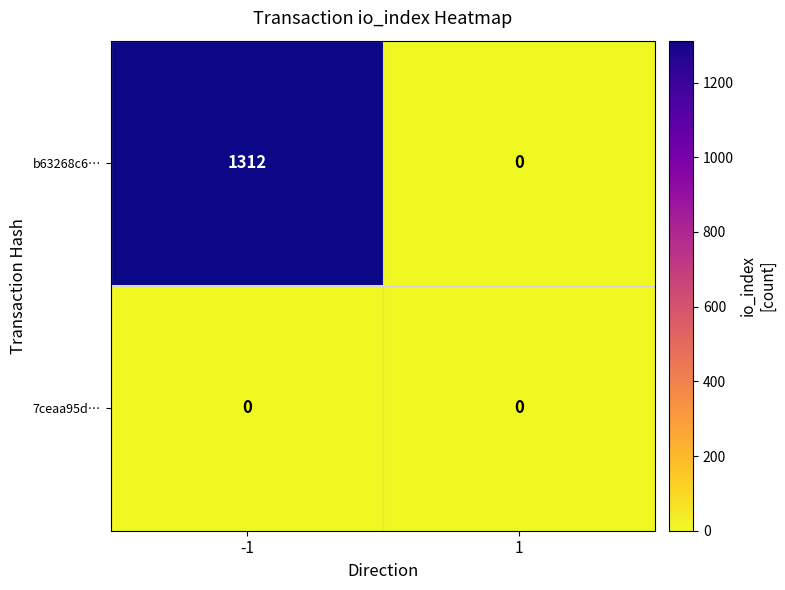

Which category has the highest value across all series?

-1